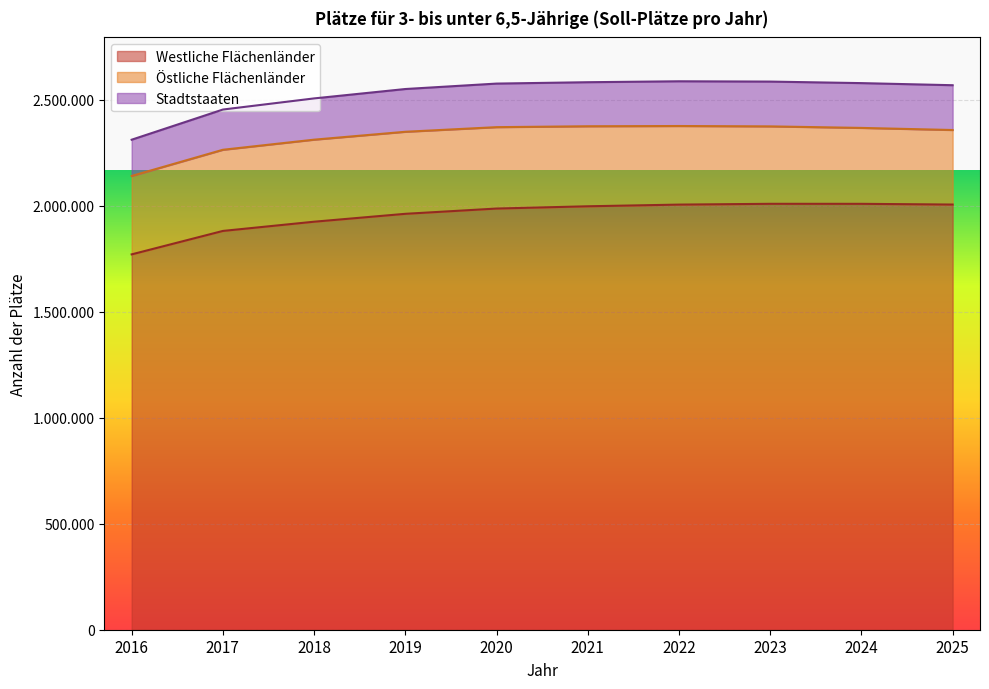

What are all the series names shown in the legend?

Westliche Flächenländer, Östliche Flächenländer, Stadtstaaten